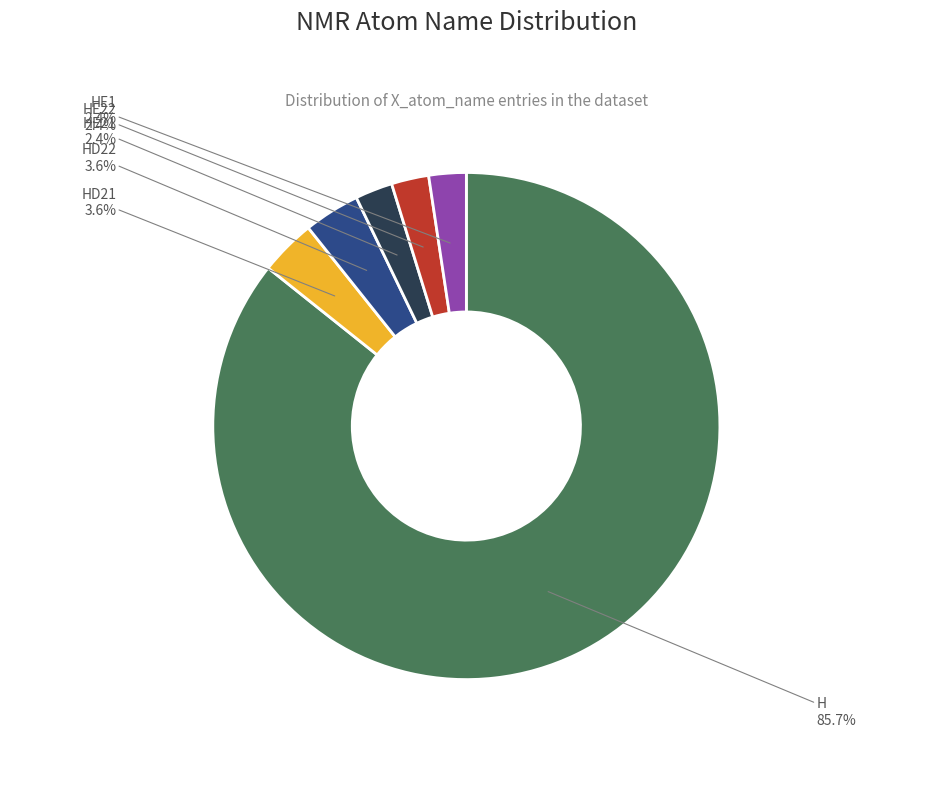

Is there a majority slice in this chart?

Yes